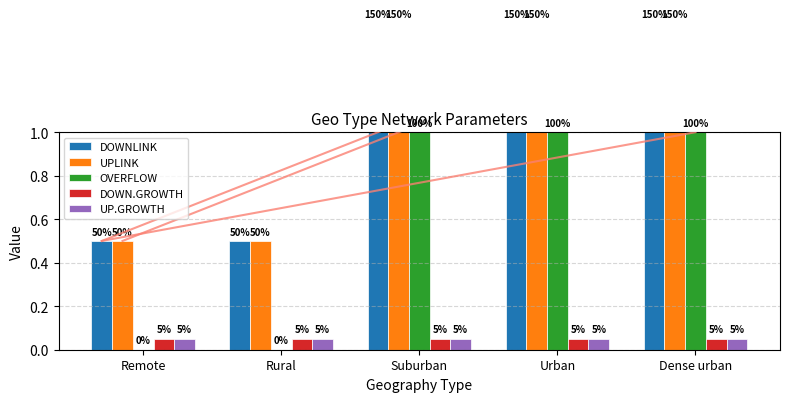

Are the bars horizontal?

No